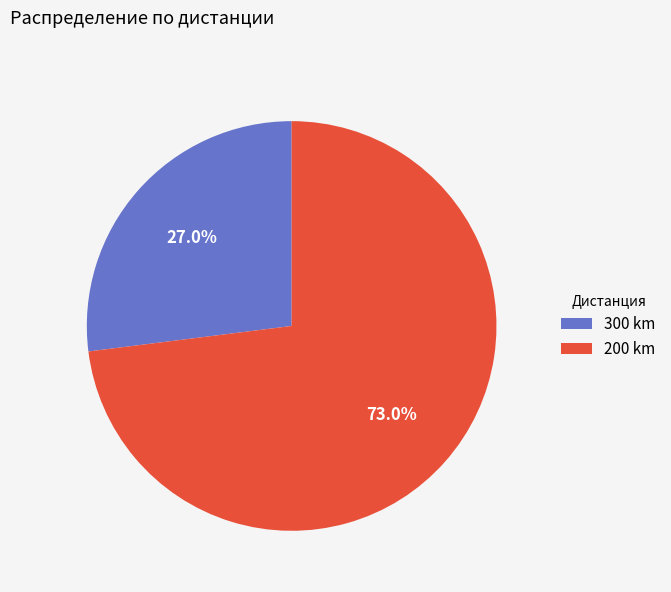

Does any single category account for the majority?

Yes